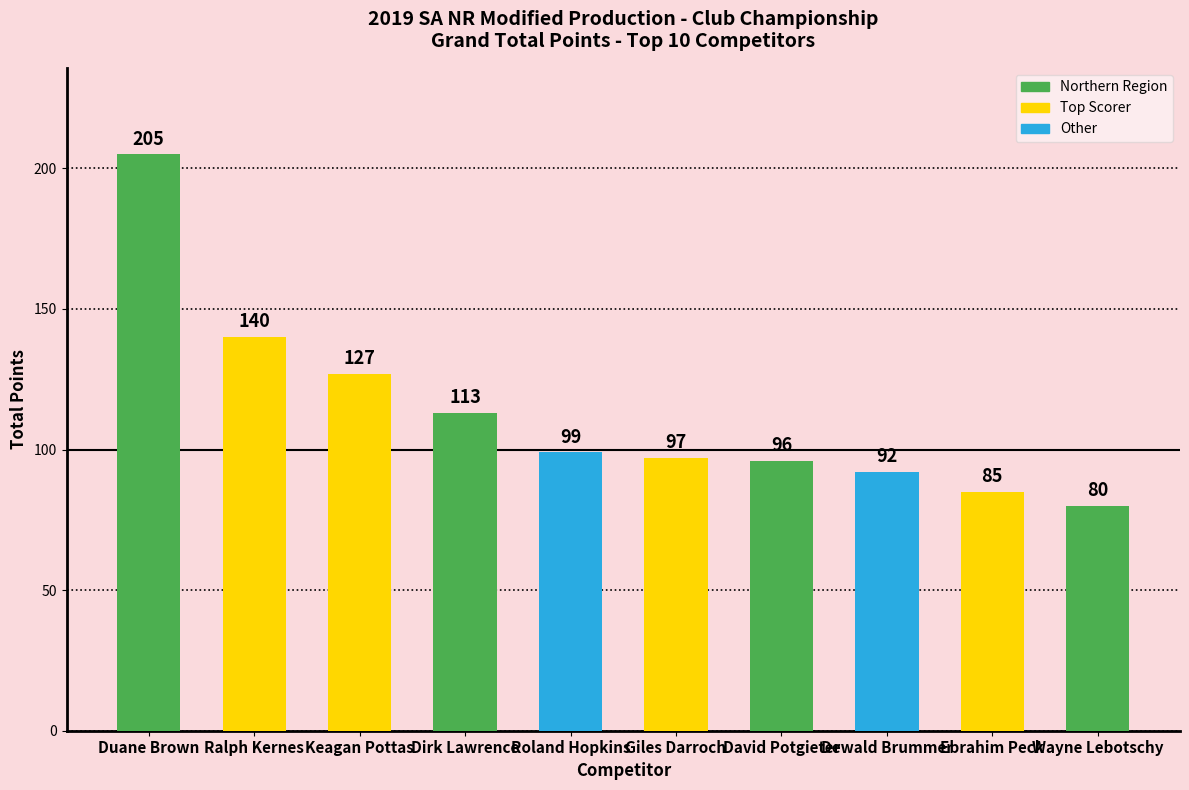

Rank the categories by value from highest to lowest.

Duane Brown, Ralph Kernes, Keagan Pottas, Dirk Lawrence, Roland Hopkins, Giles Darroch, David Potgieter, Dewald Brummer, Ebrahim Peck, Wayne Lebotschy